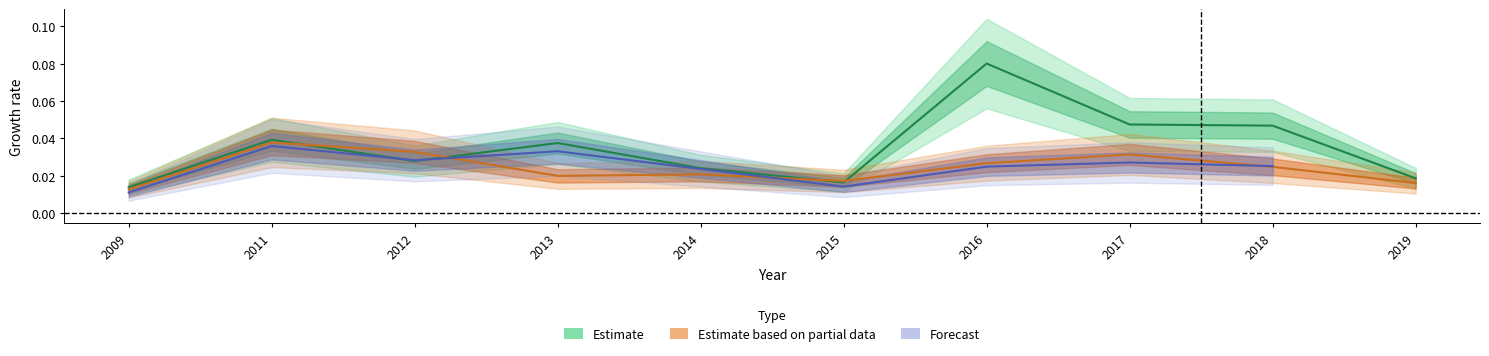

Count the number of categories in the chart.

10